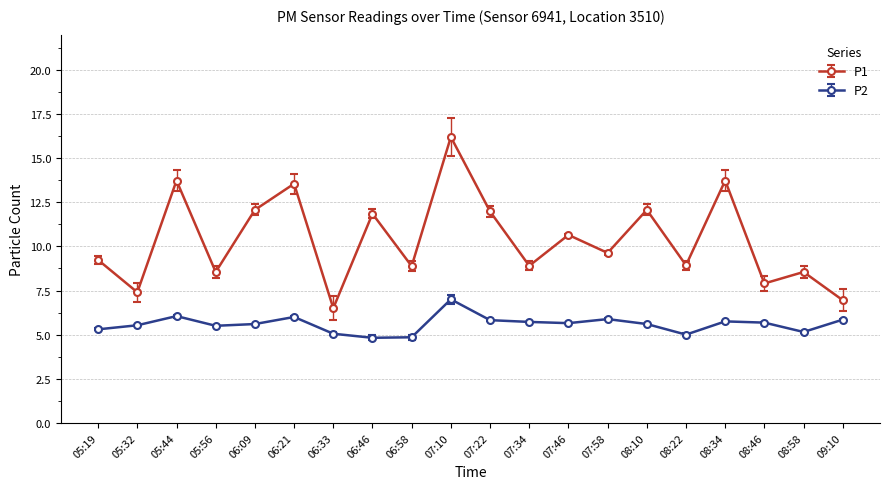

How many series are shown in this chart?

2